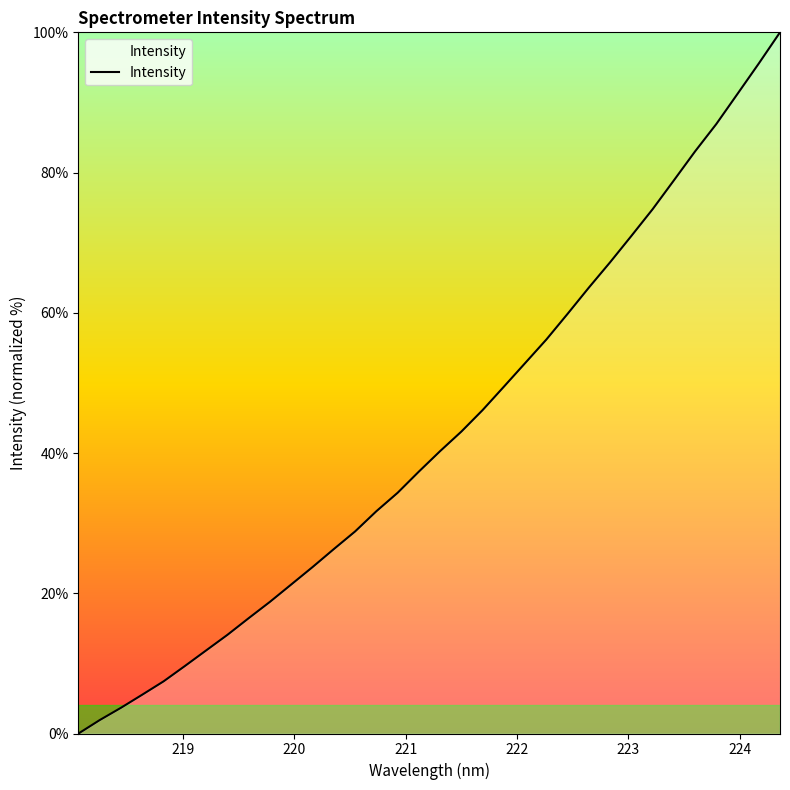

What is the maximum value shown in the chart?

100.0